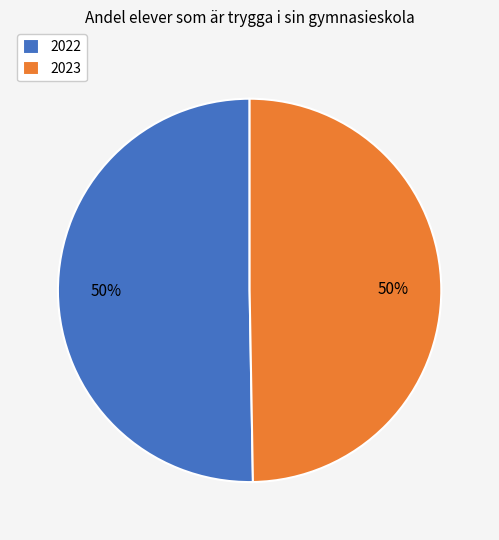

What percentage is the 2022 slice, to the nearest percent?

50%